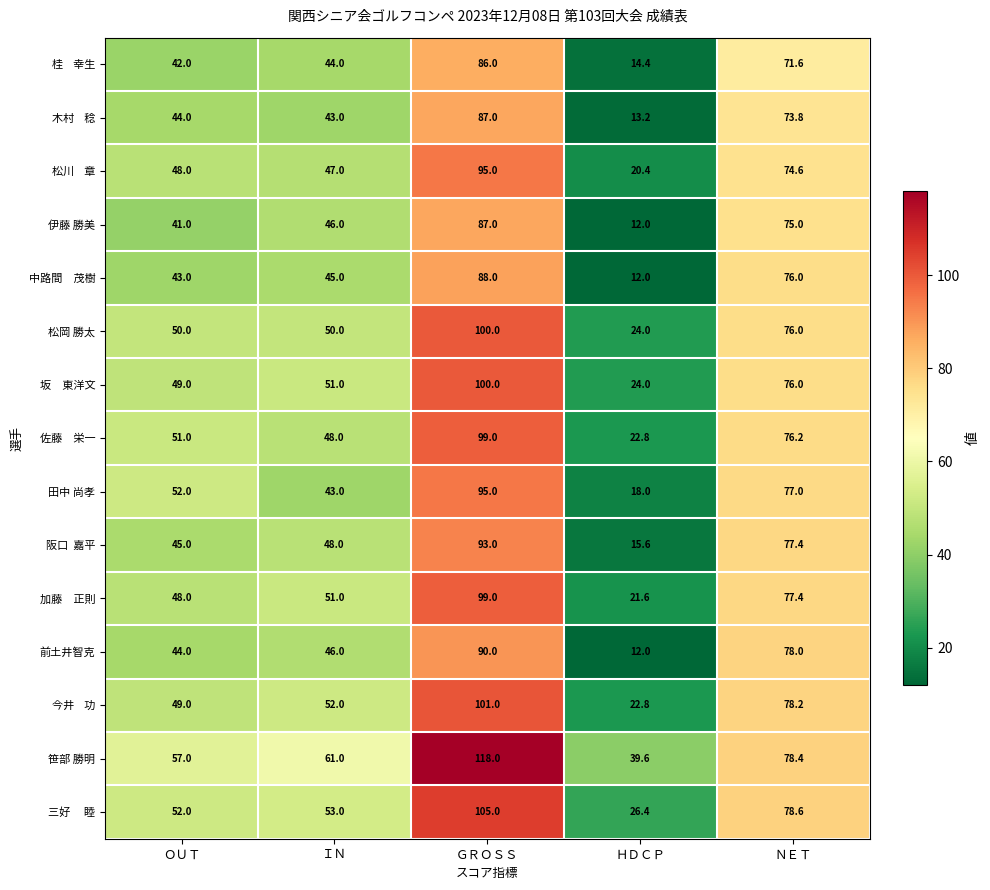

How many 田中 尚孝 values are between 43 and 77?

3